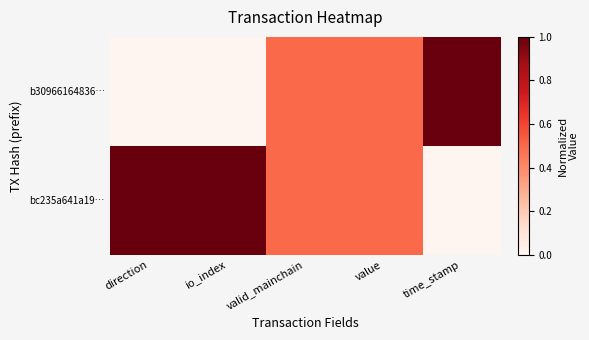

Which series has the largest range (max minus min)?

b30966164836…